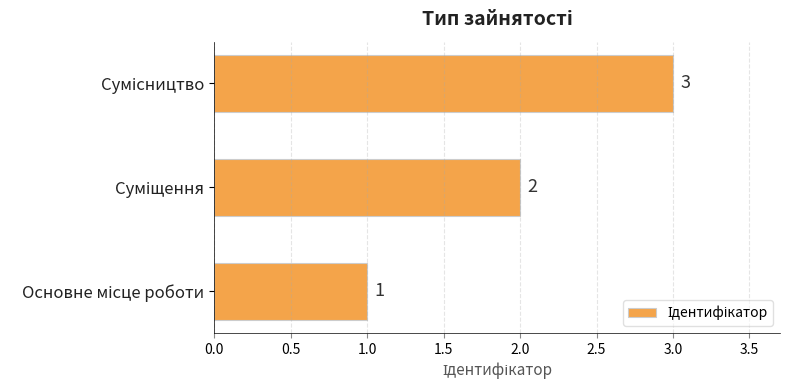

What is the greatest value displayed?

3